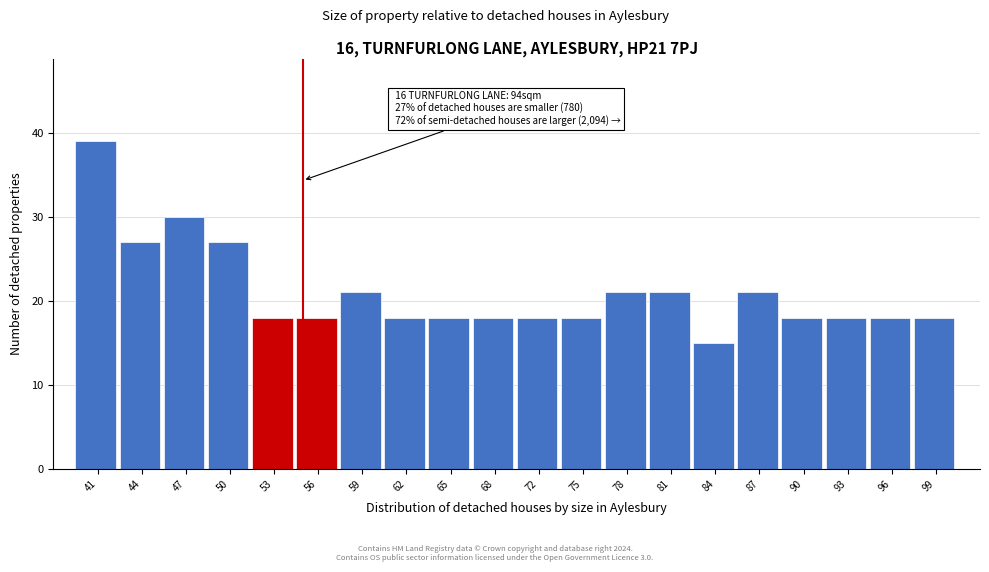

Which range on the x-axis has the tallest bar?

39.0 to 42.0